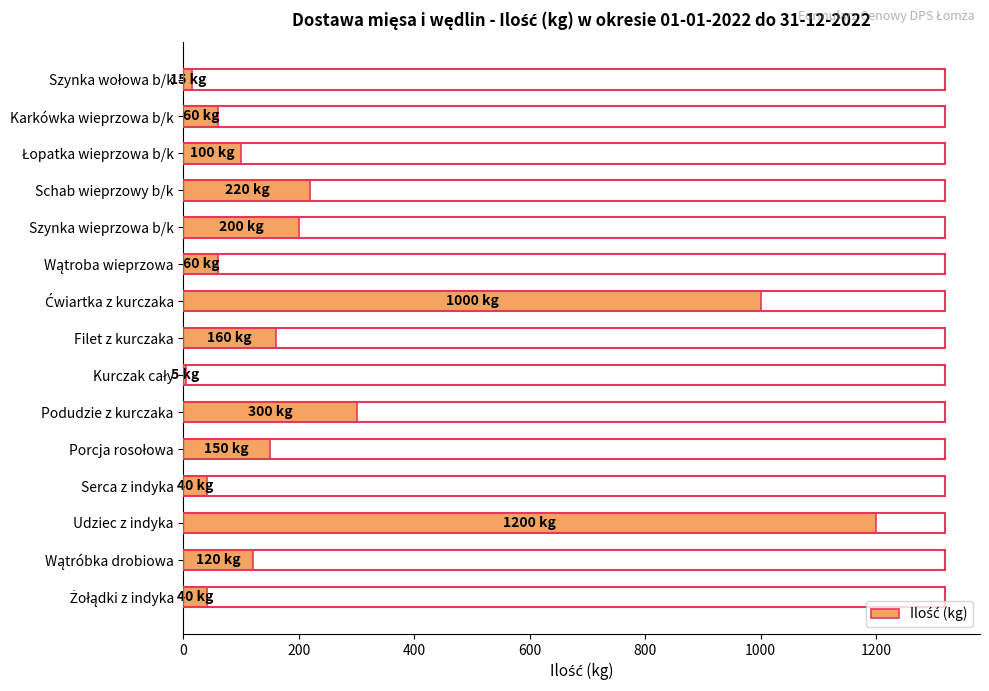

Reading top to bottom, extract all data points from this chart.

15	60	100	220	200	60	1000	160	5	300	150	40	1200	120	40